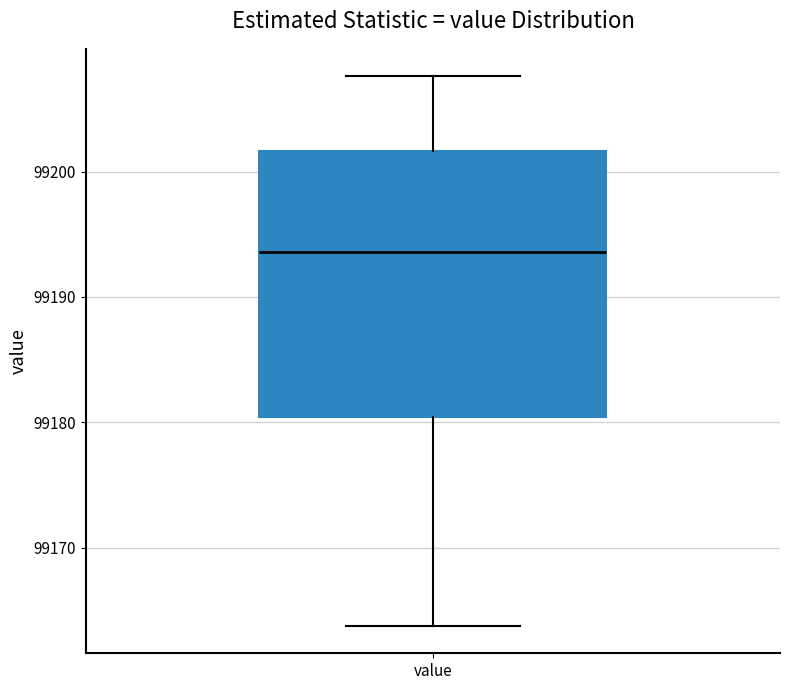

Transcribe this box plot: give where the median line is, the range the box spans, and where the two whiskers end, as read against the y-axis. The values are not printed on the chart, so give them approximately, as read against the axis.

median 99194, box 99180 to 99202, whiskers 99164 to 99208